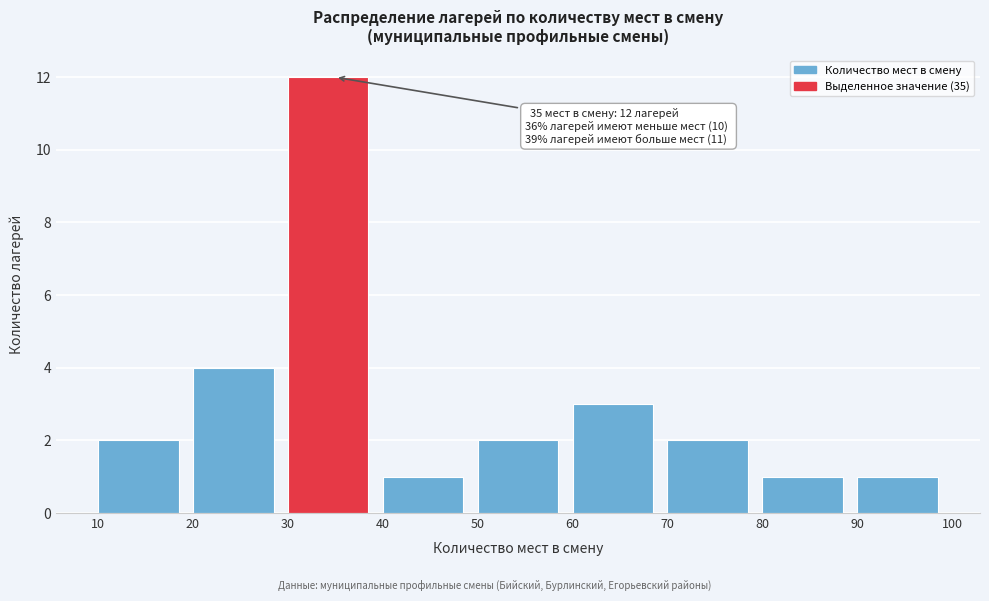

Which range on the x-axis has the tallest bar?

30 to 40